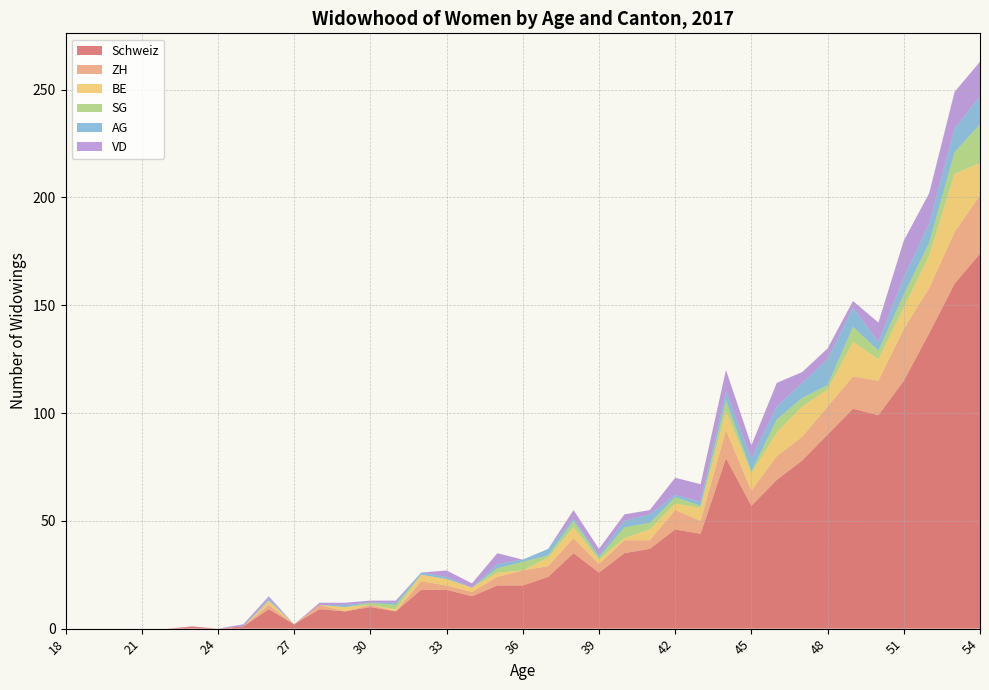

Reading right to left, transcribe all the data shown in this chart.

Schweiz: 54=174	53=160	52=137	51=115	50=99	49=102	48=90	47=78	46=69	45=57	44=79	43=44	42=46	41=37	40=35	39=26	38=35	37=24	36=20	35=20	34=15	33=18	32=18	31=8	30=10	29=8	28=9	27=2	26=9	25=1	24=0	23=1	22=0	21=0	20=0	19=0	18=0
ZH: 54=27	53=24	52=21	51=24	50=16	49=15	48=13	47=11	46=11	45=7	44=13	43=6	42=9	41=4	40=6	39=4	38=7	37=5	36=7	35=4	34=2	33=2	32=4	31=0	30=1	29=0	28=2	27=0	26=2	25=0	24=0	23=0	22=0	21=0	20=0	19=0	18=0
BE: 54=15	53=27	52=15	51=10	50=10	49=16	48=8	47=14	46=11	45=8	44=9	43=6	42=3	41=5	40=1	39=2	38=5	37=4	36=0	35=2	34=2	33=3	32=3	31=1	30=0	29=2	28=0	27=0	26=2	25=0	24=0	23=0	22=0	21=0	20=0	19=0	18=0
SG: 54=18	53=10	52=6	51=6	50=4	49=7	48=2	47=4	46=6	45=1	44=5	43=1	42=3	41=3	40=5	39=1	38=3	37=1	36=4	35=2	34=0	33=0	32=0	31=2	30=1	29=0	28=0	27=0	26=0	25=0	24=0	23=0	22=0	21=0	20=0	19=0	18=0
AG: 54=13	53=11	52=9	51=8	50=4	49=9	48=12	47=7	46=6	45=6	44=4	43=2	42=1	41=4	40=3	39=1	38=1	37=3	36=1	35=2	34=0	33=1	32=1	31=1	30=0	29=1	28=0	27=0	26=1	25=0	24=0	23=0	22=0	21=0	20=0	19=0	18=0
VD: 54=16	53=17	52=14	51=17	50=9	49=3	48=5	47=5	46=11	45=6	44=10	43=8	42=8	41=2	40=3	39=3	38=4	37=0	36=0	35=5	34=2	33=3	32=0	31=1	30=1	29=1	28=1	27=0	26=1	25=1	24=0	23=0	22=0	21=0	20=0	19=0	18=0